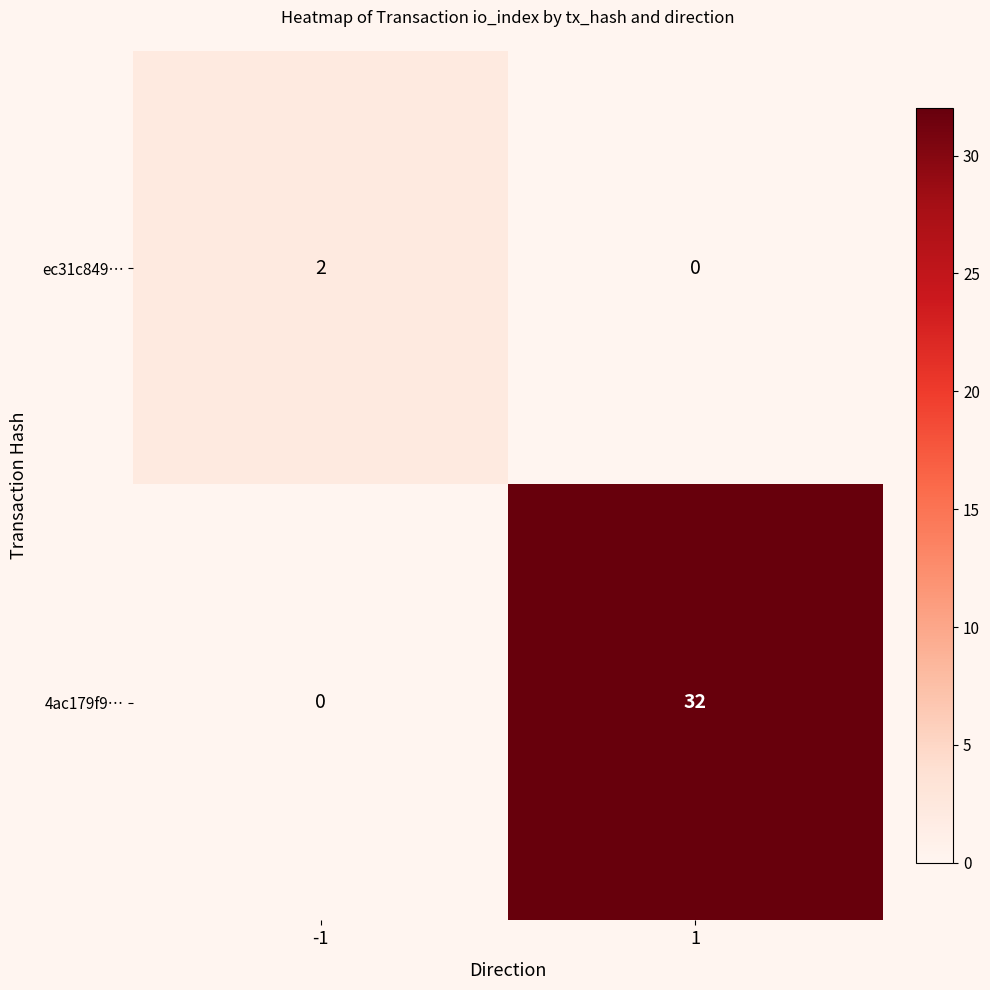

Is it true that ec31c849… equals 3 at -1?

False